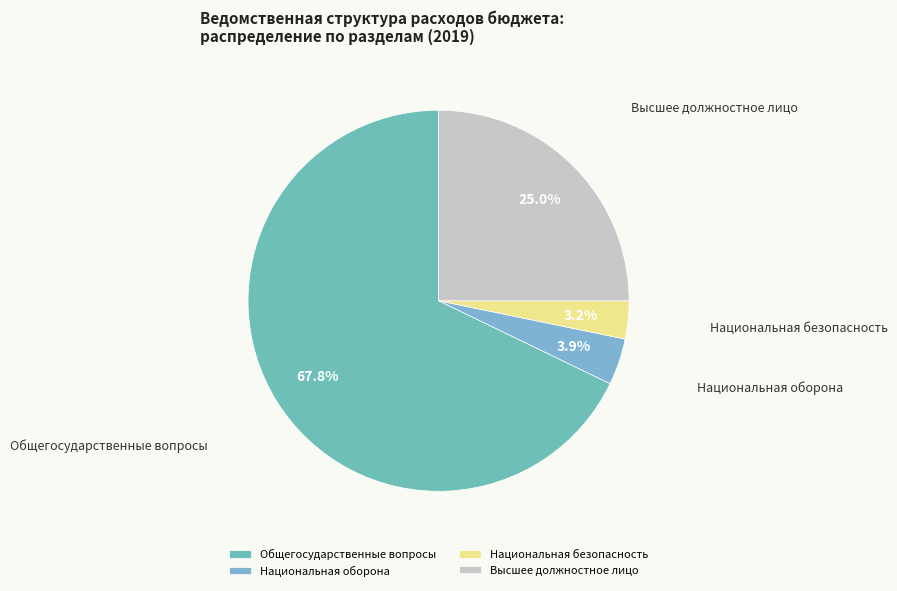

How many slices are in this pie chart?

4